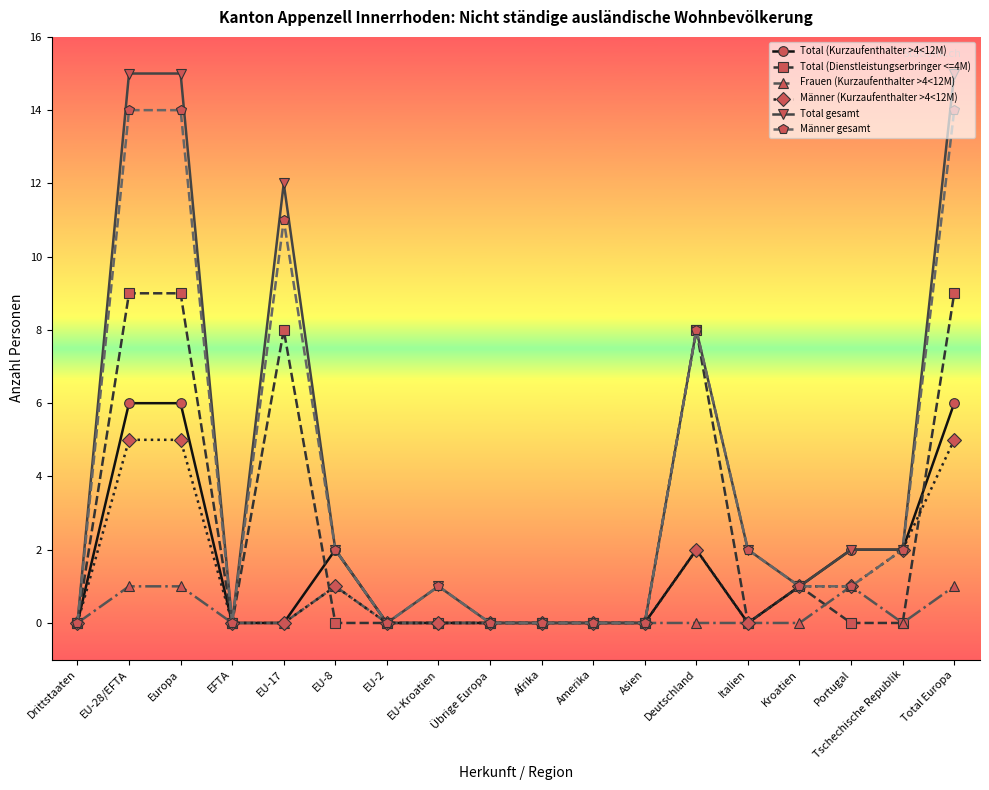

The Total gesamt series shows 0 at EU-2. True or false?

True